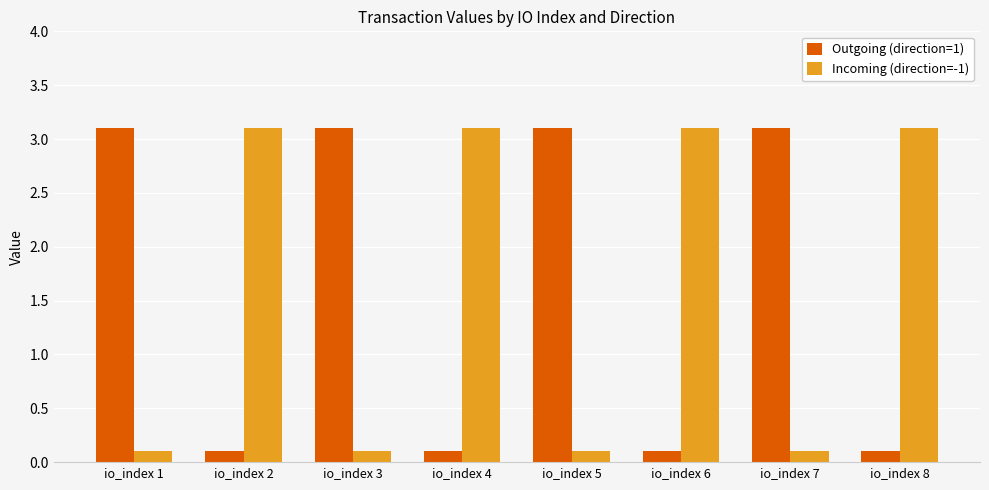

Where does the Incoming (direction=-1) series first go above 3?

io_index 2